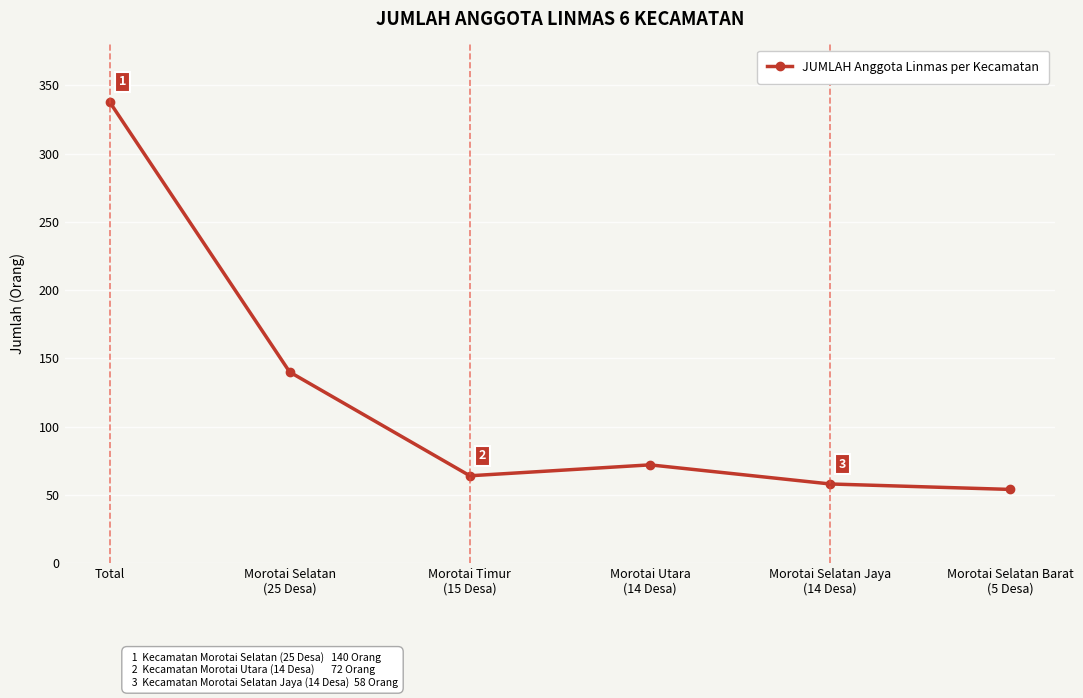

At which category does the data reach its first local valley?

Morotai Timur
(15 Desa)